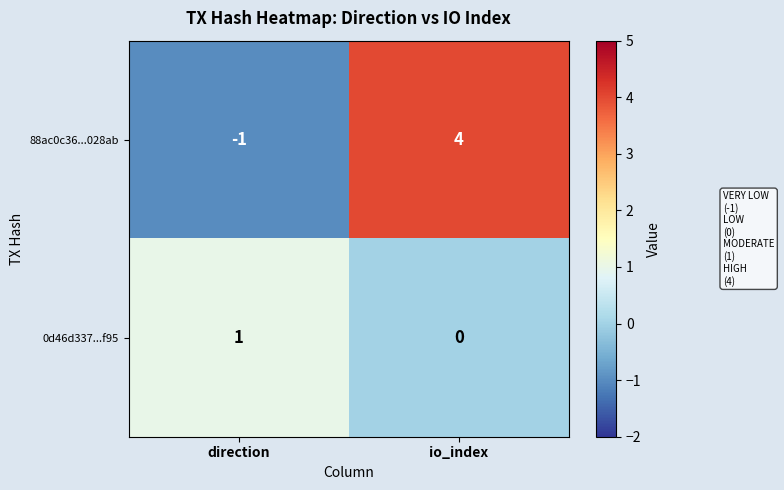

True or false: 88ac0c36...028ab has a value of 4 at io_index.

True